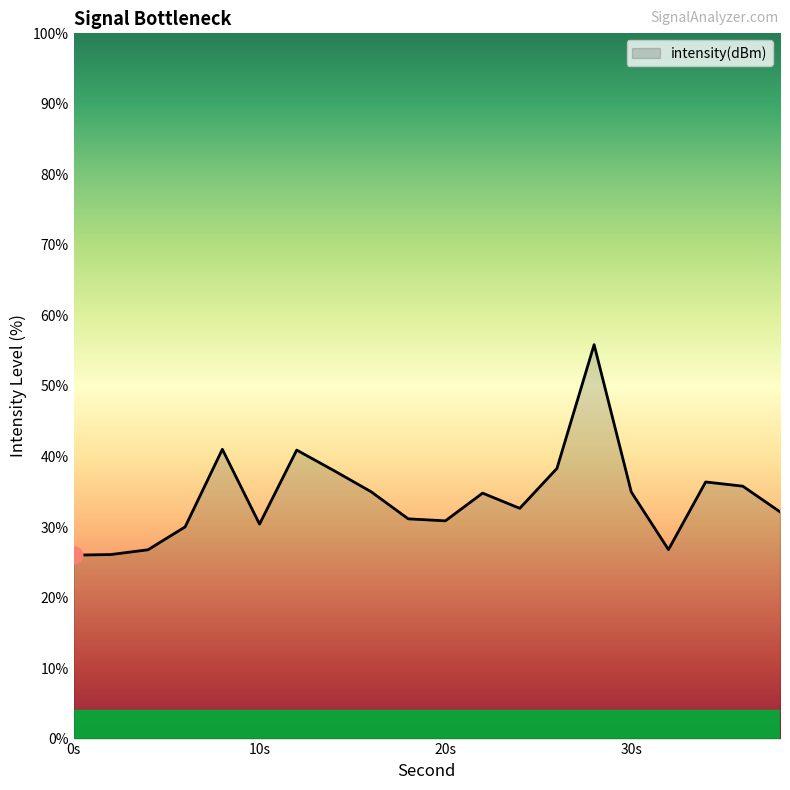

What is the maximum value shown in the chart?

55.9